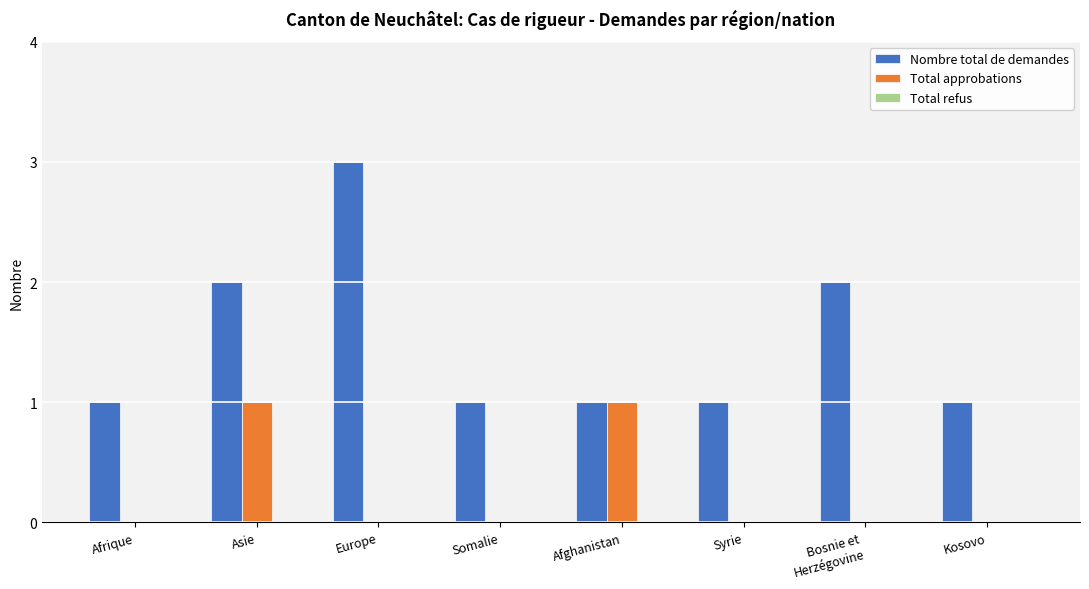

How many data points does each series have?

8